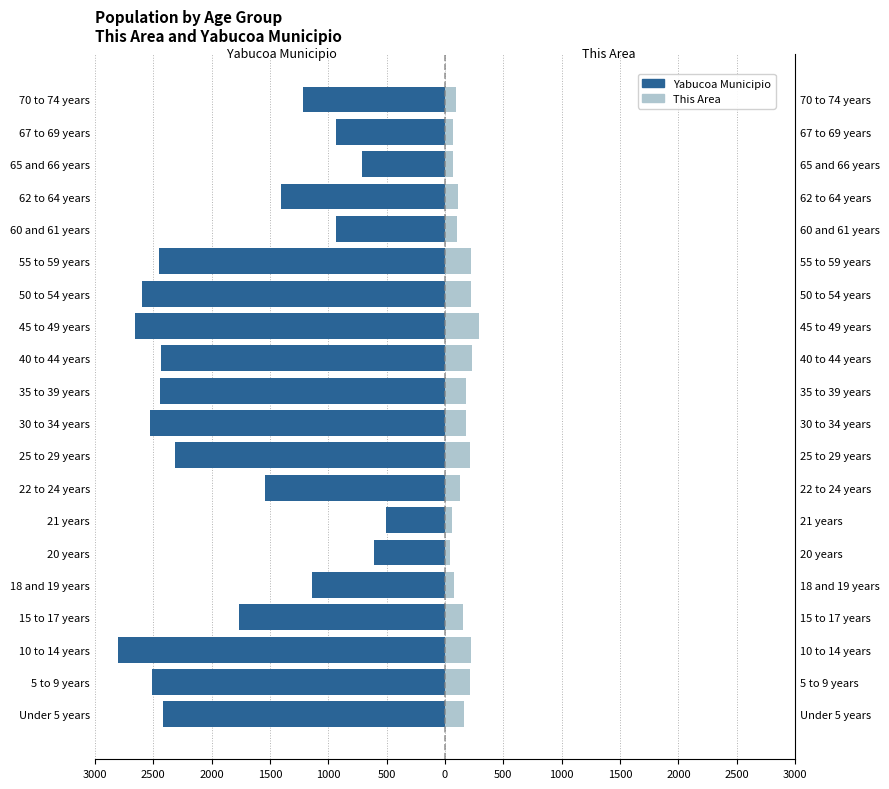

Which series has the widest spread of values?

Yabucoa Municipio